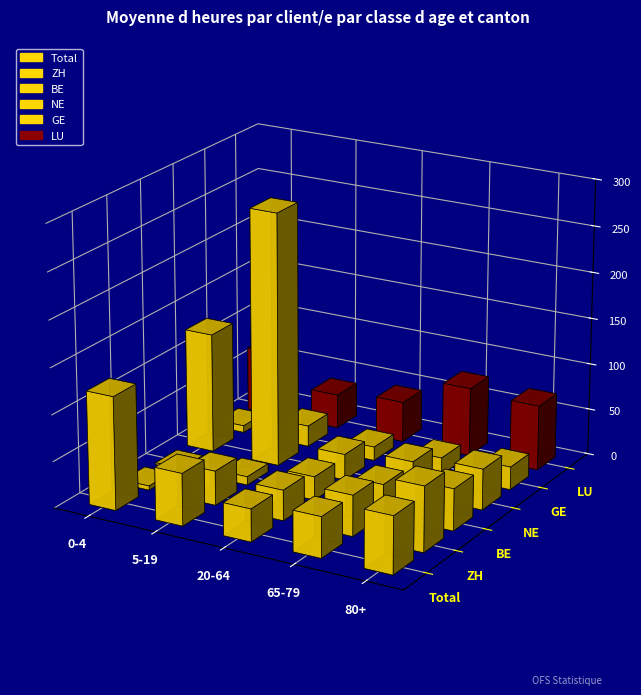

Reading left to right, what are all the values shown in this chart?

Total: 122.2	56.3	35.1	43.8	61.6
ZH: 4.5	36.9	32.7	44.0	70.1
BE: 2.0	9.0	25.2	33.2	45.1
NE: 129.2	274.2	27.9	35.9	44.1
GE: 7.4	22.6	14.8	18.6	24.7
LU: 70.0	37.0	43.9	74.4	70.4